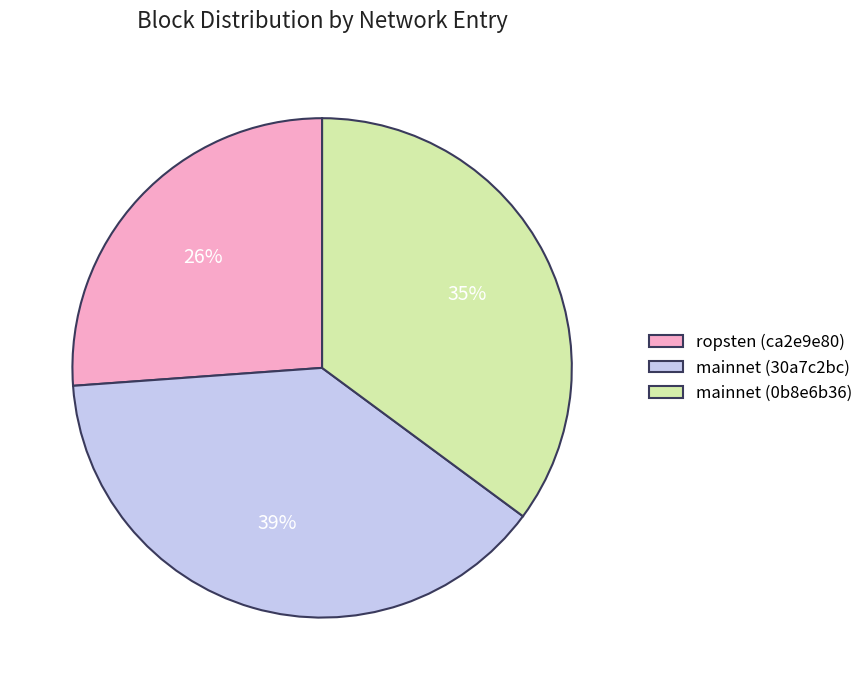

To the nearest percent, what percentage of the pie is mainnet (30a7c2bc)?

39%